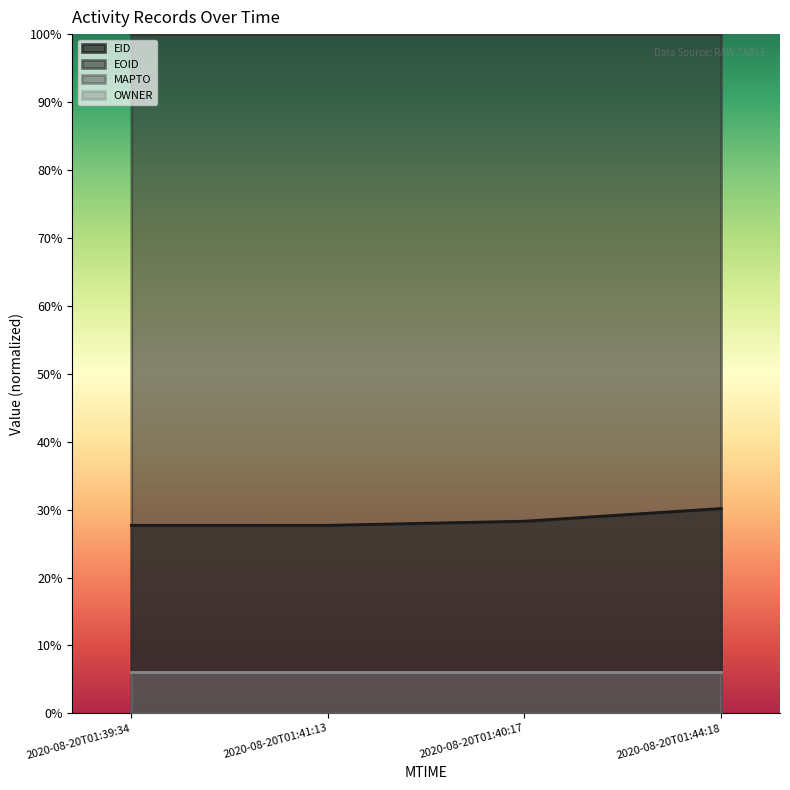

Count the number of categories in the chart.

4